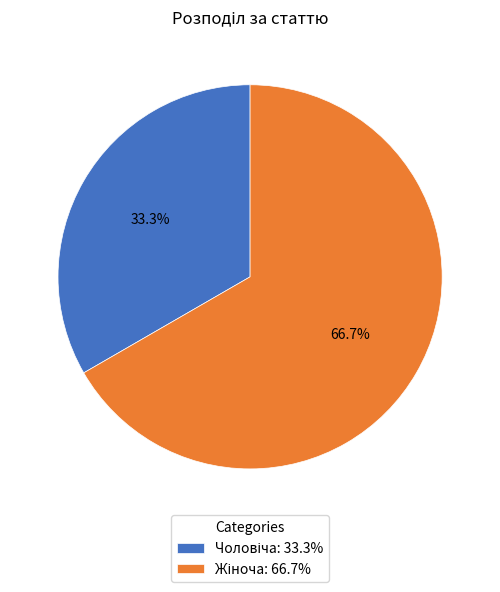

Is there a majority slice in this chart?

Yes